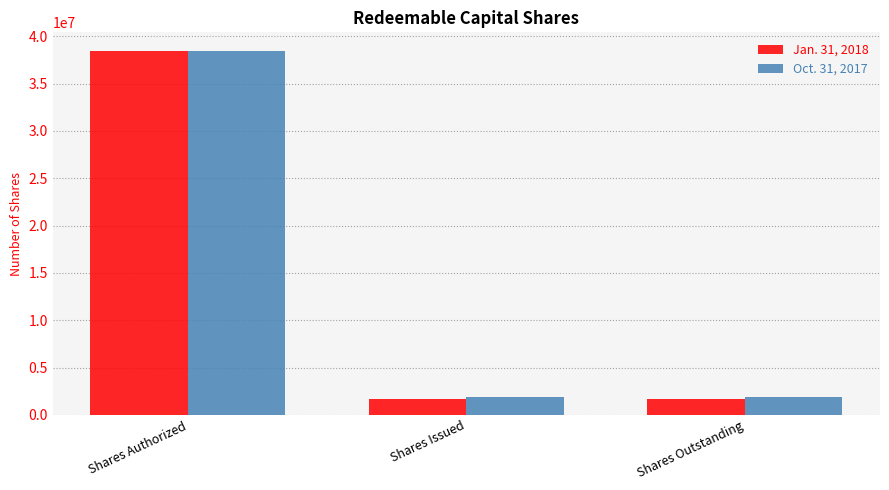

Which series changed the most between Shares Authorized and Shares Issued?

Jan. 31, 2018